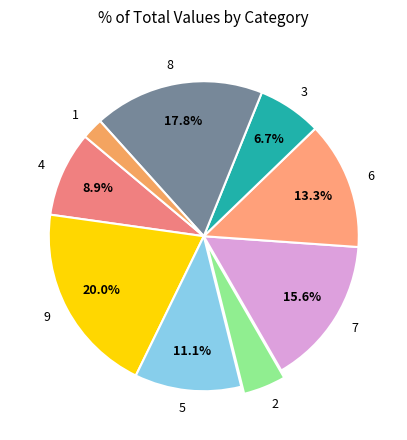

To the nearest percent, what portion does 5 represent?

11%